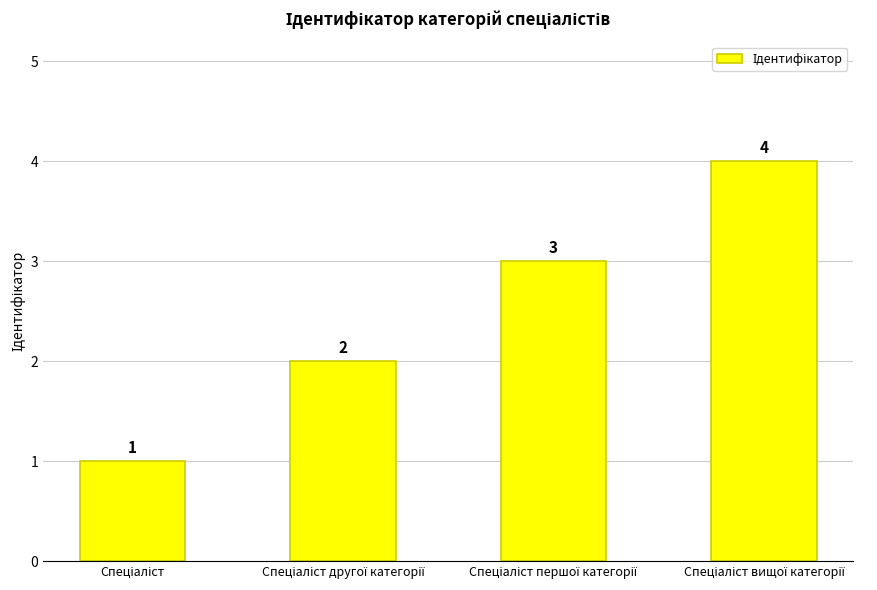

What is the greatest value displayed?

4